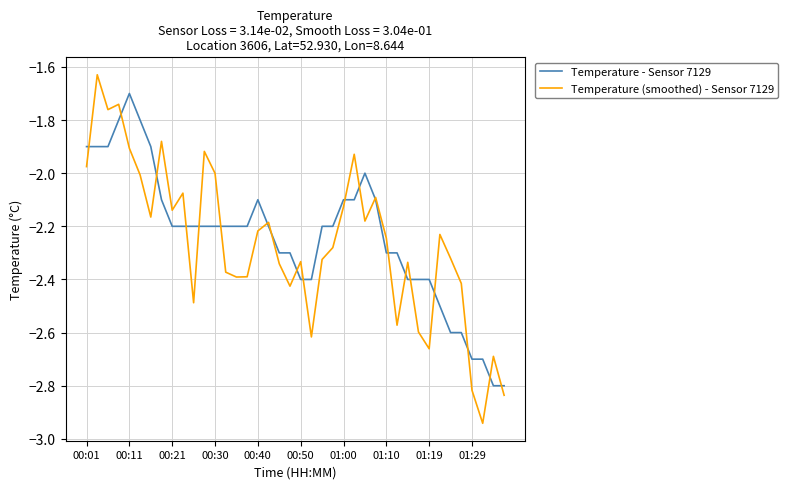

Which series has the largest range (max minus min)?

Temperature (smoothed) - Sensor 7129